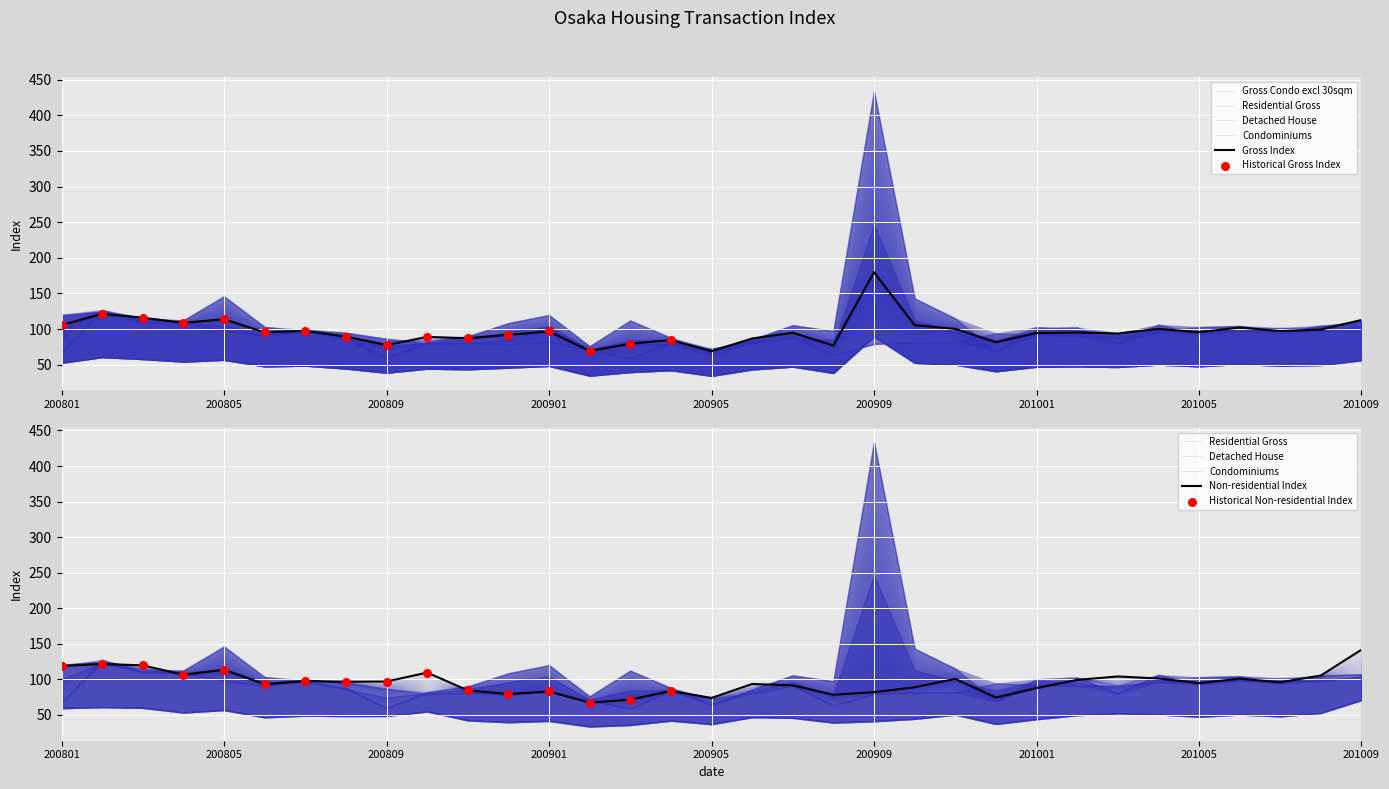

At how many categories does at least one series exceed 75?

32